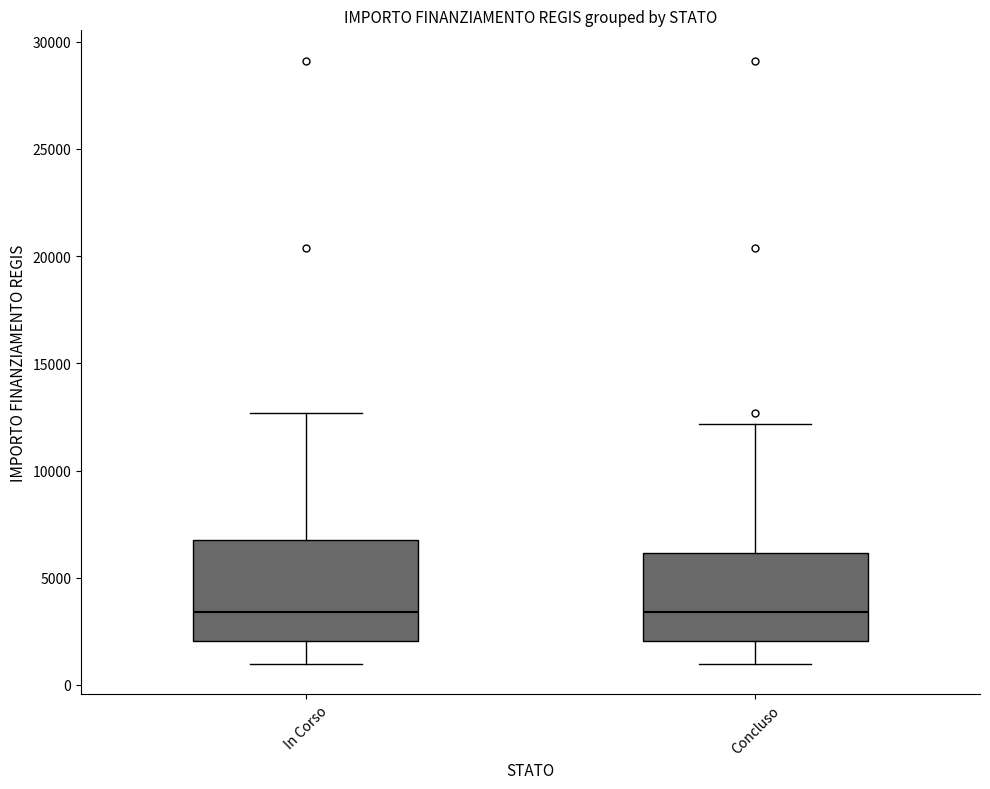

Where does the lower whisker of the box for In Corso end on the y-axis? The values are not printed on the chart, so give them approximately, as read against the axis.

1000